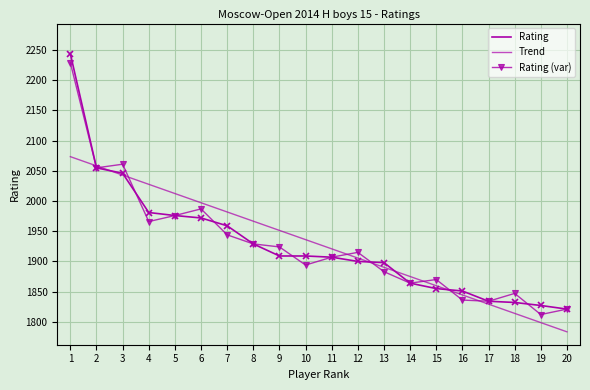

Between 7 and 12, which is larger?

7